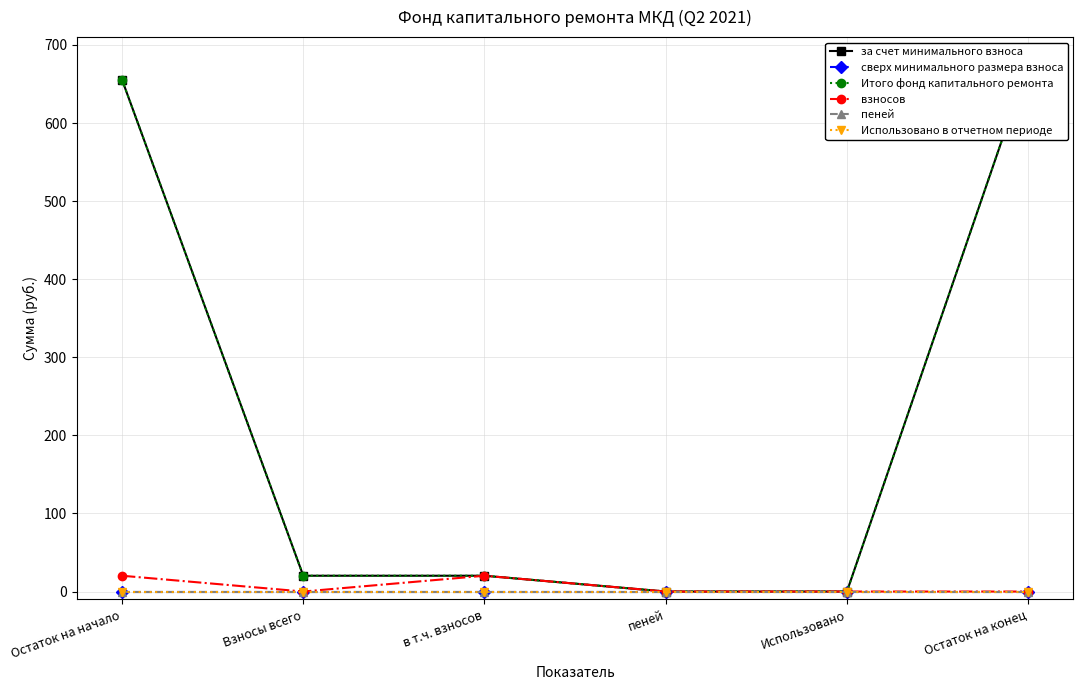

True or false: за счет минимального взноса and пеней intersect in this chart.

False